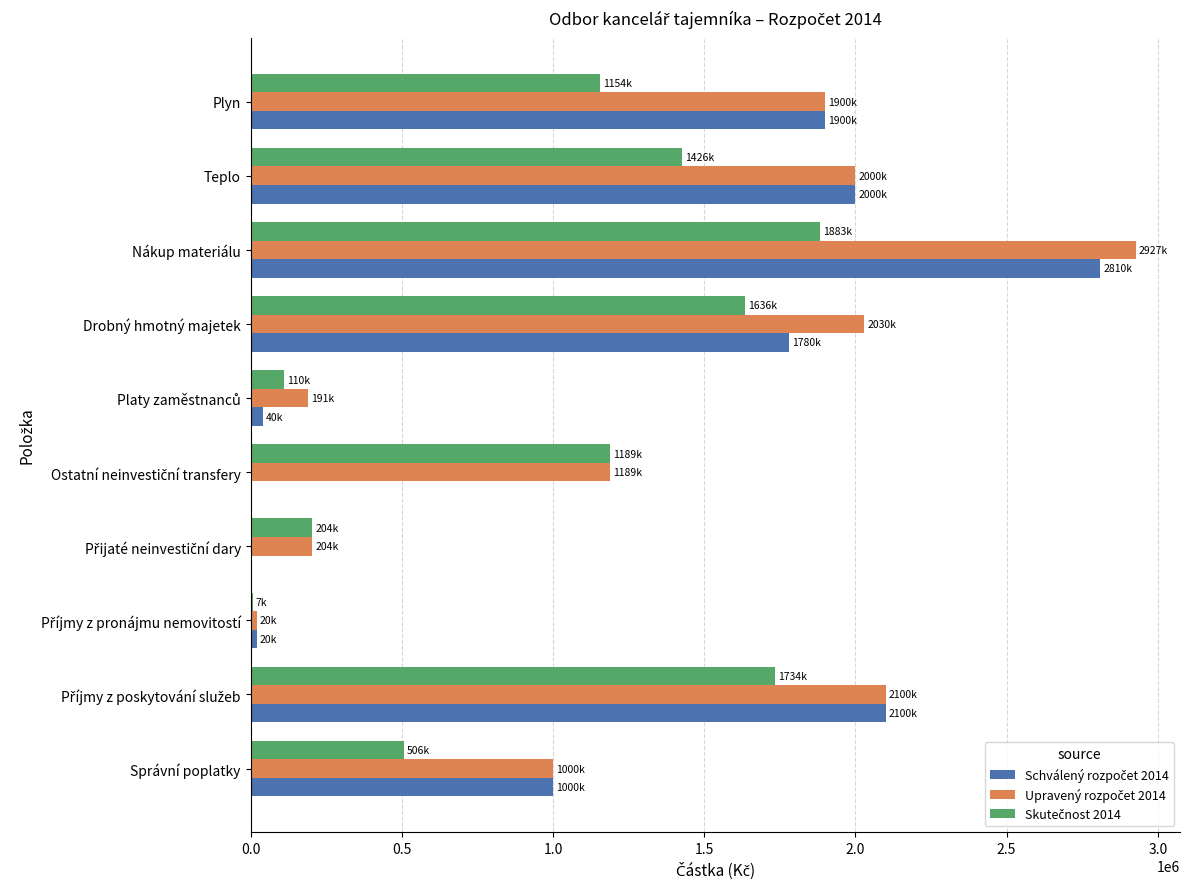

What is the total value across all series at Plyn?

4954400.0